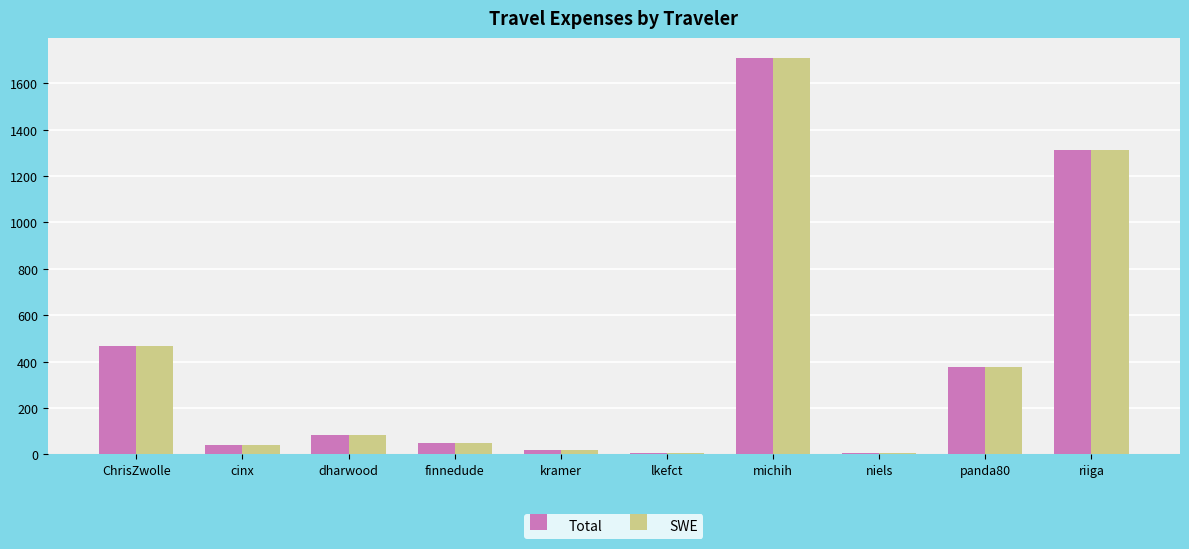

True or false: SWE has a value of 376.0 at panda80.

True